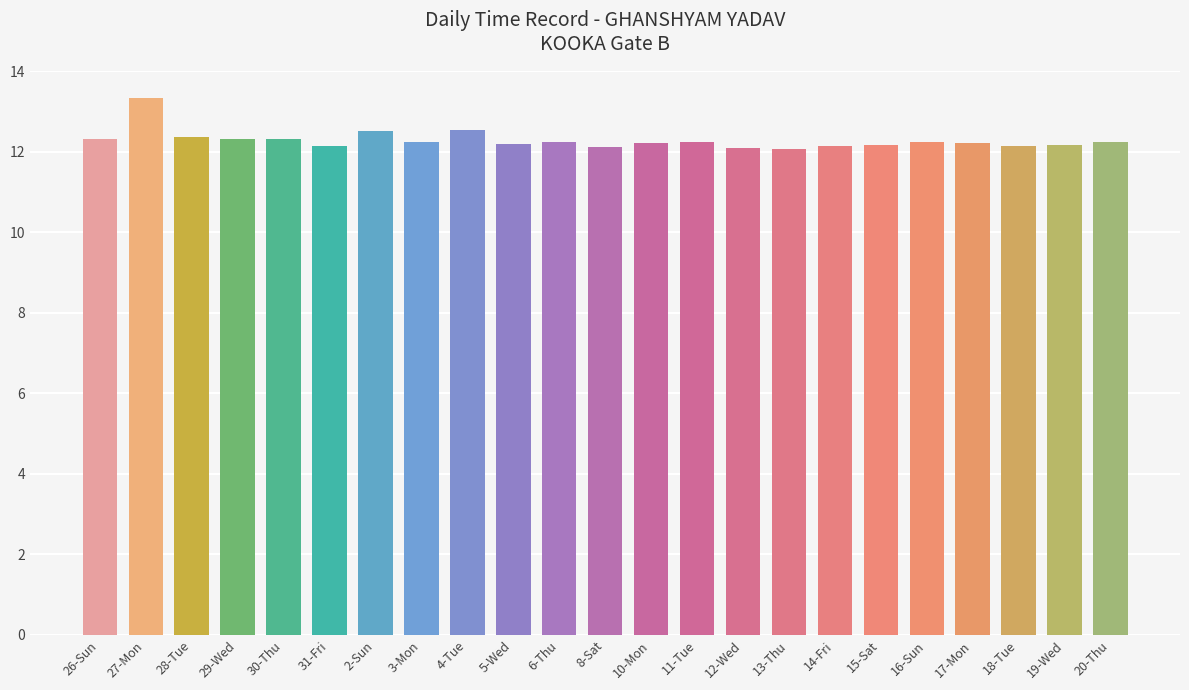

What is the smallest value displayed?

12.1